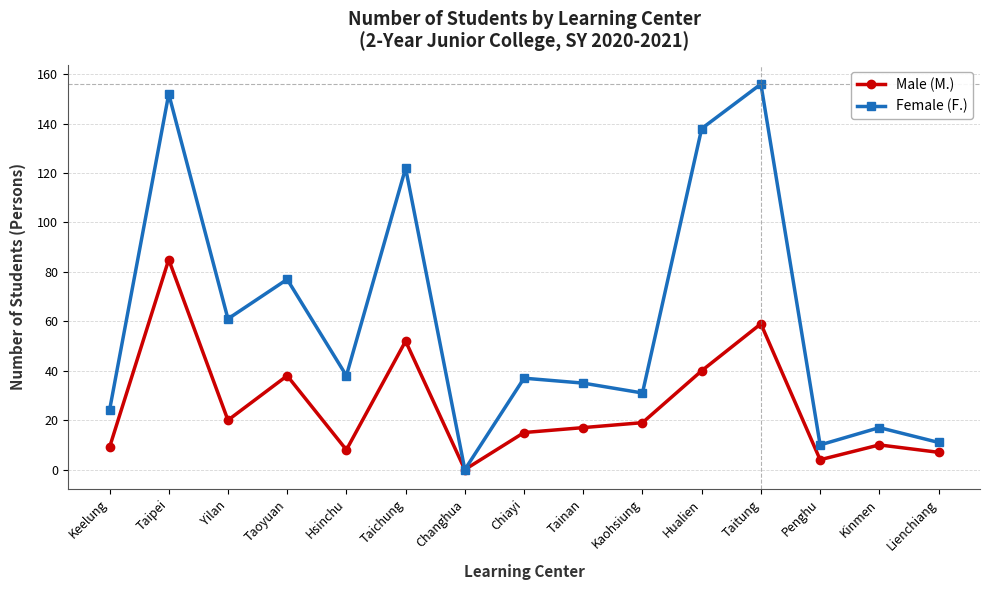

Reading left to right, list all the values displayed in this chart.

Male (M.): Keelung=9	Taipei=85	Yilan=20	Taoyuan=38	Hsinchu=8	Taichung=52	Changhua=0	Chiayi=15	Tainan=17	Kaohsiung=19	Hualien=40	Taitung=59	Penghu=4	Kinmen=10	Lienchiang=7
Female (F.): Keelung=24	Taipei=152	Yilan=61	Taoyuan=77	Hsinchu=38	Taichung=122	Changhua=0	Chiayi=37	Tainan=35	Kaohsiung=31	Hualien=138	Taitung=156	Penghu=10	Kinmen=17	Lienchiang=11